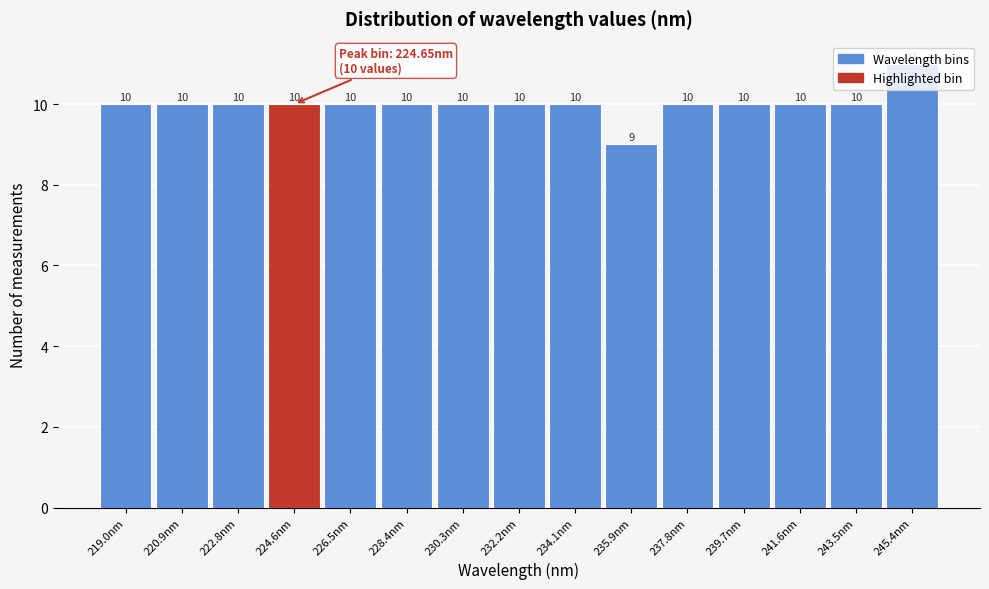

Reading left to right, list every bar in this chart as the range it spans on the x-axis followed by its height. The bar edges are not printed on the chart, so give them approximately, as read against the axis.

218.0 to 220.0: 10
220.0 to 221.8: 10
221.8 to 223.8: 10
223.8 to 225.6: 10
225.6 to 227.4: 10
227.4 to 229.4: 10
229.4 to 231.2: 10
231.2 to 233.2: 10
233.2 to 235.0: 10
235.0 to 236.8: 9
236.8 to 238.8: 10
238.8 to 240.6: 10
240.6 to 242.6: 10
242.6 to 244.4: 10
244.4 to 246.2: 11